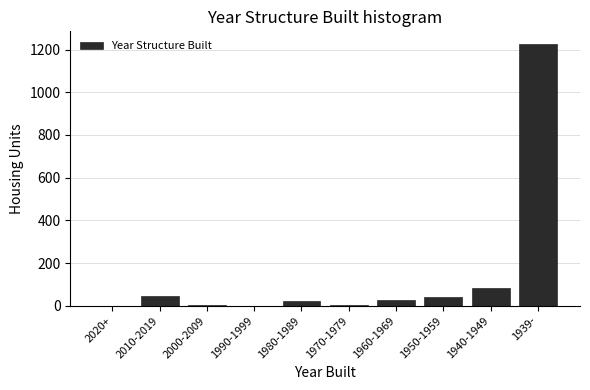

Between 2020+ and 1950-1959, which is larger?

1950-1959